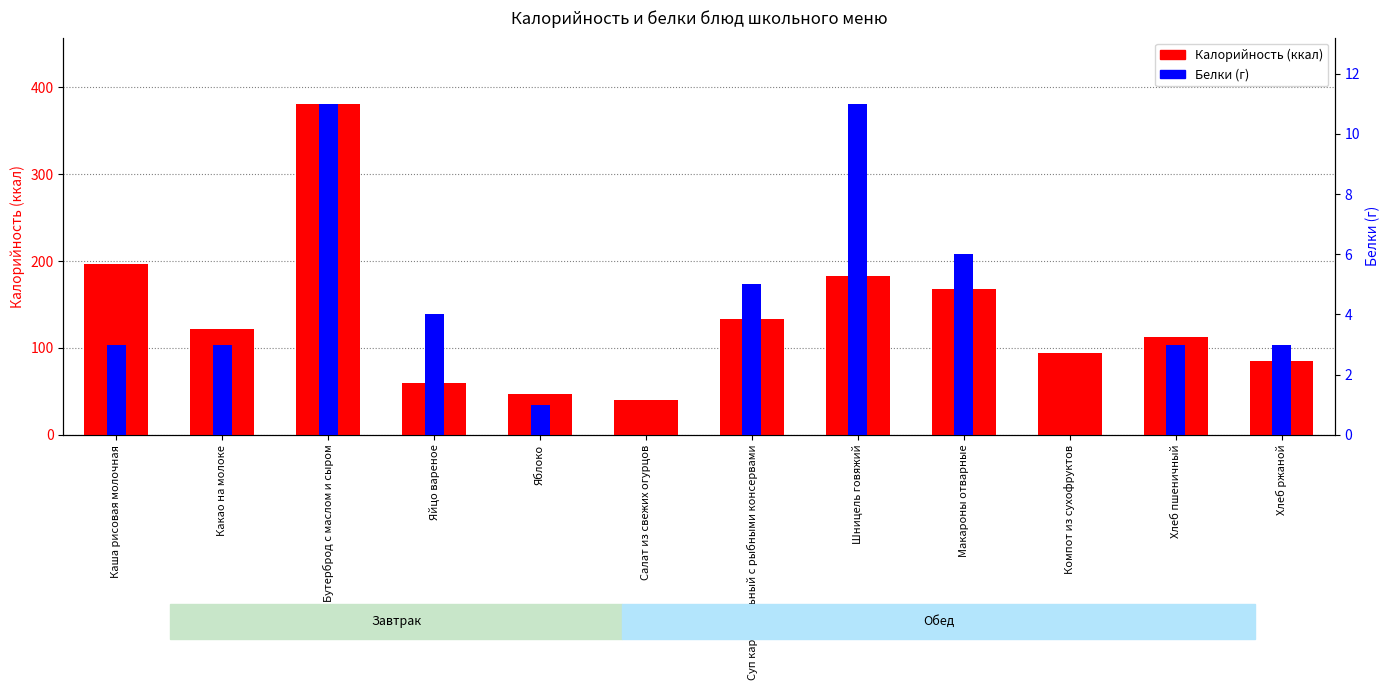

Is the value of Белки at Макароны отварные greater than the value of Калорийность at Суп картофельный с рыбными консервами?

No